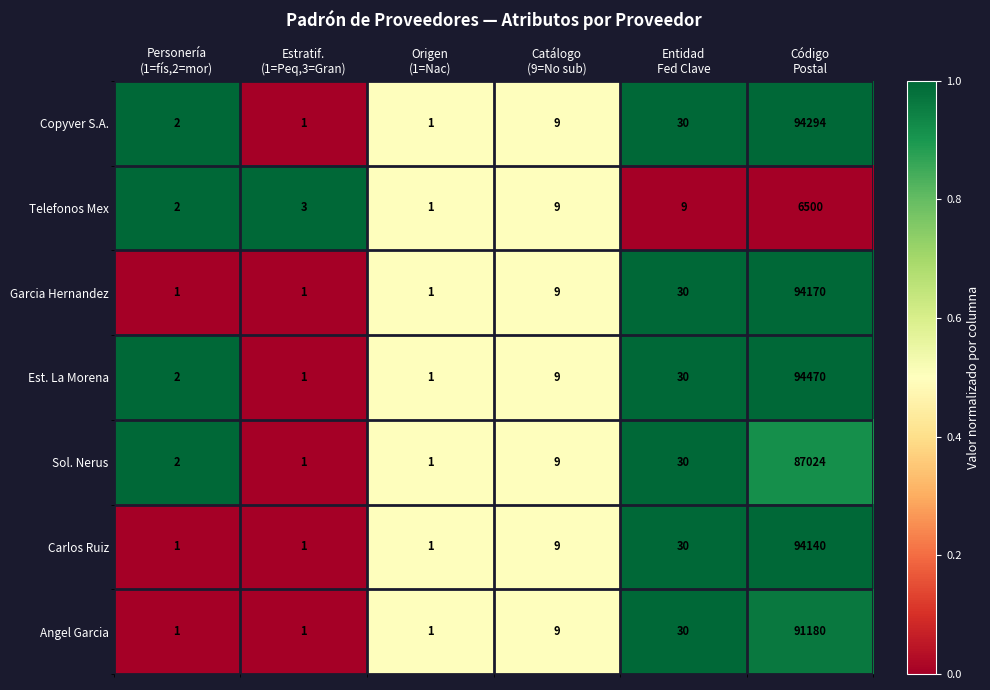

What is the average value of the Copyver S.A. series?

15723